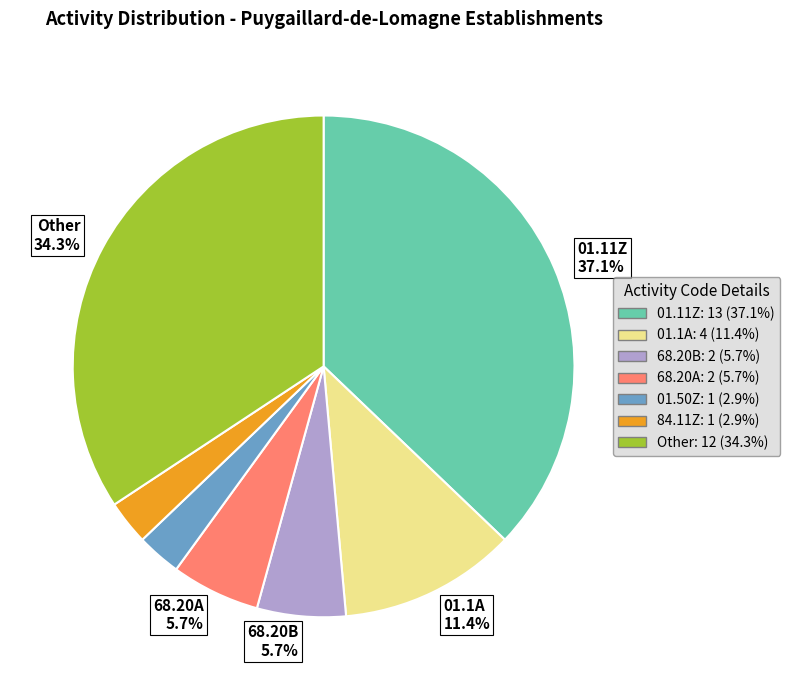

Does any single category account for the majority?

No